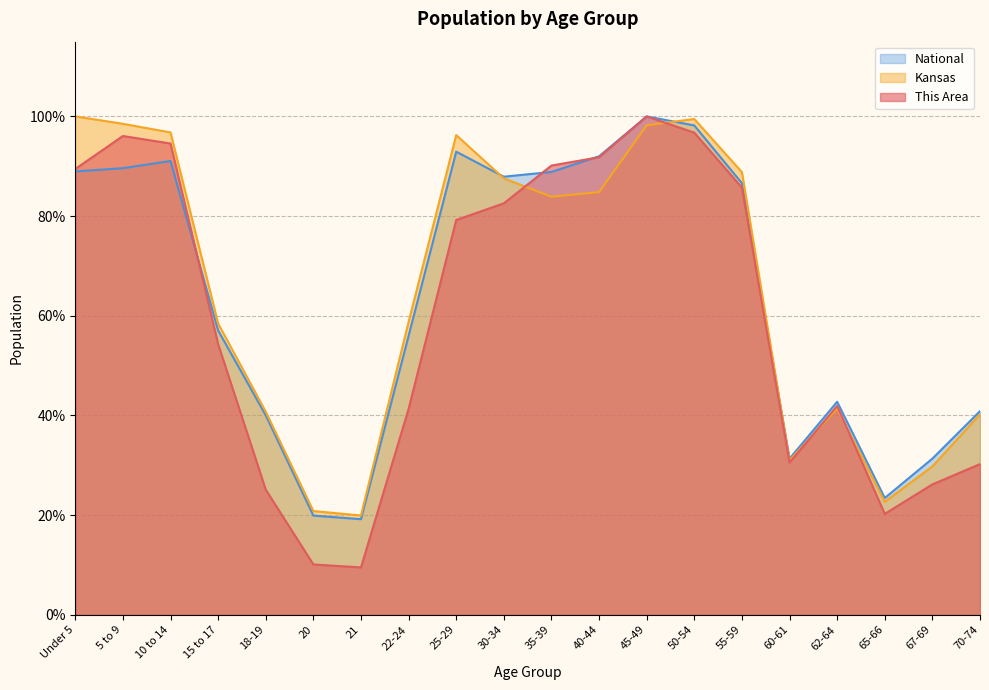

Where do National and Kansas first cross each other?

25-29 and 30-34